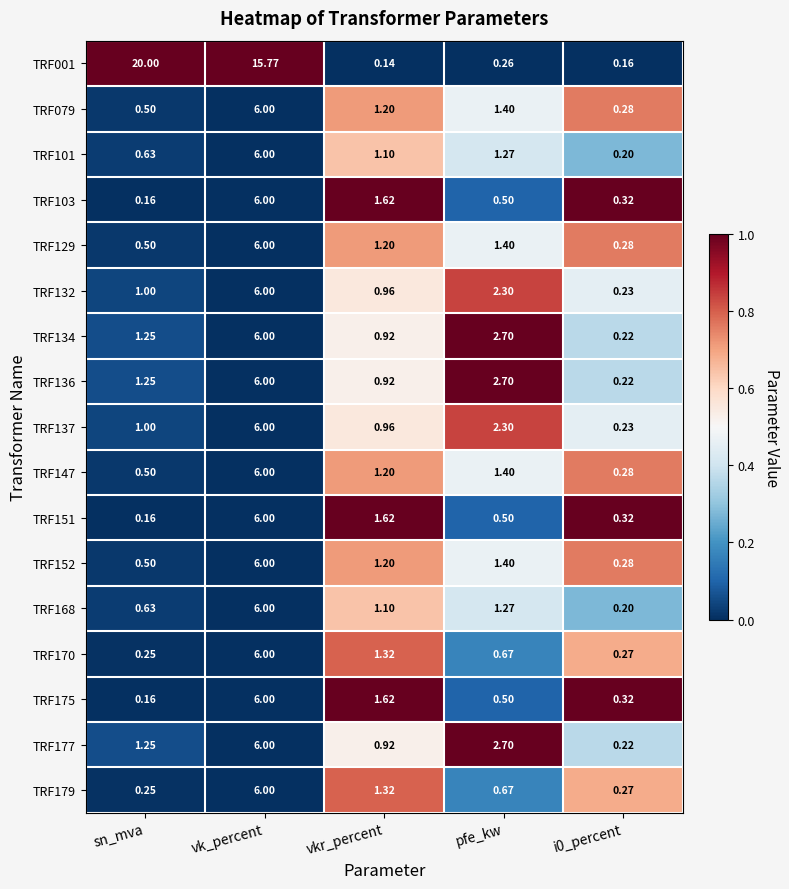

Count the number of data series in this chart.

17